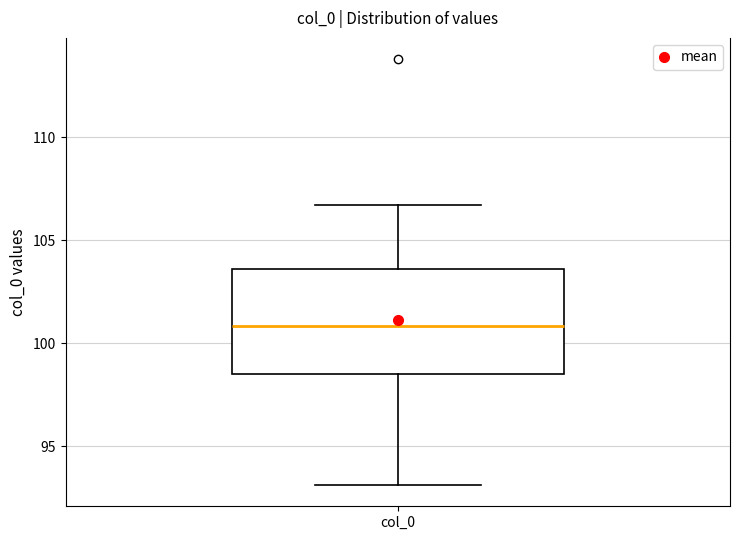

Where does the lower whisker of the box for col_0 end on the y-axis? The values are not printed on the chart, so give them approximately, as read against the axis.

93.0